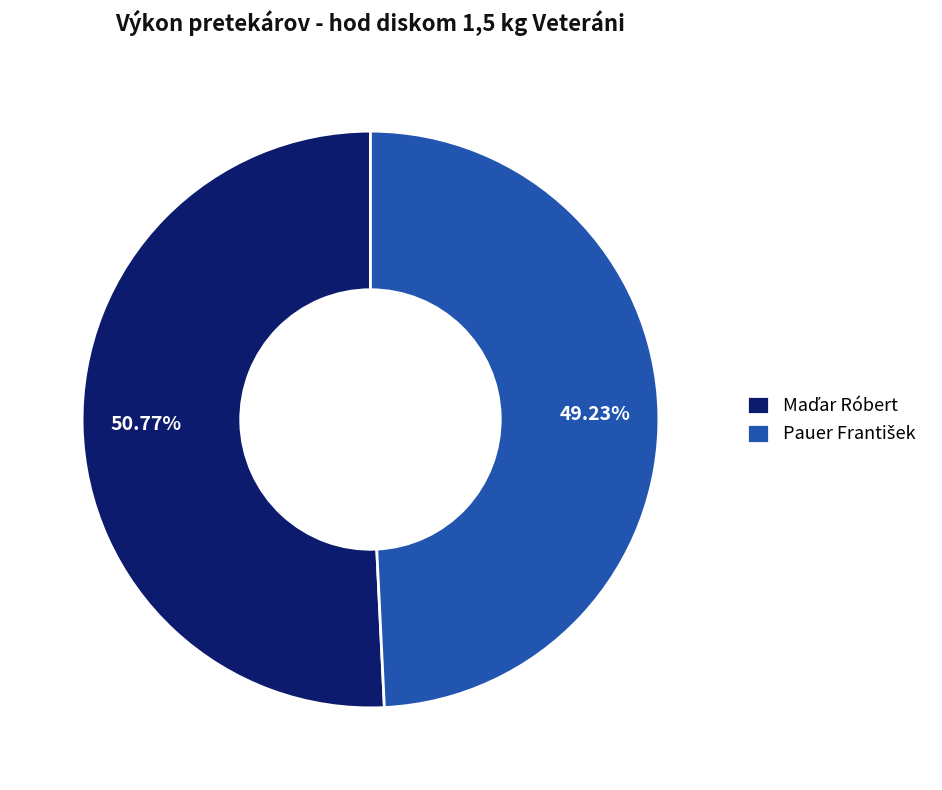

Does any single category account for the majority?

Yes